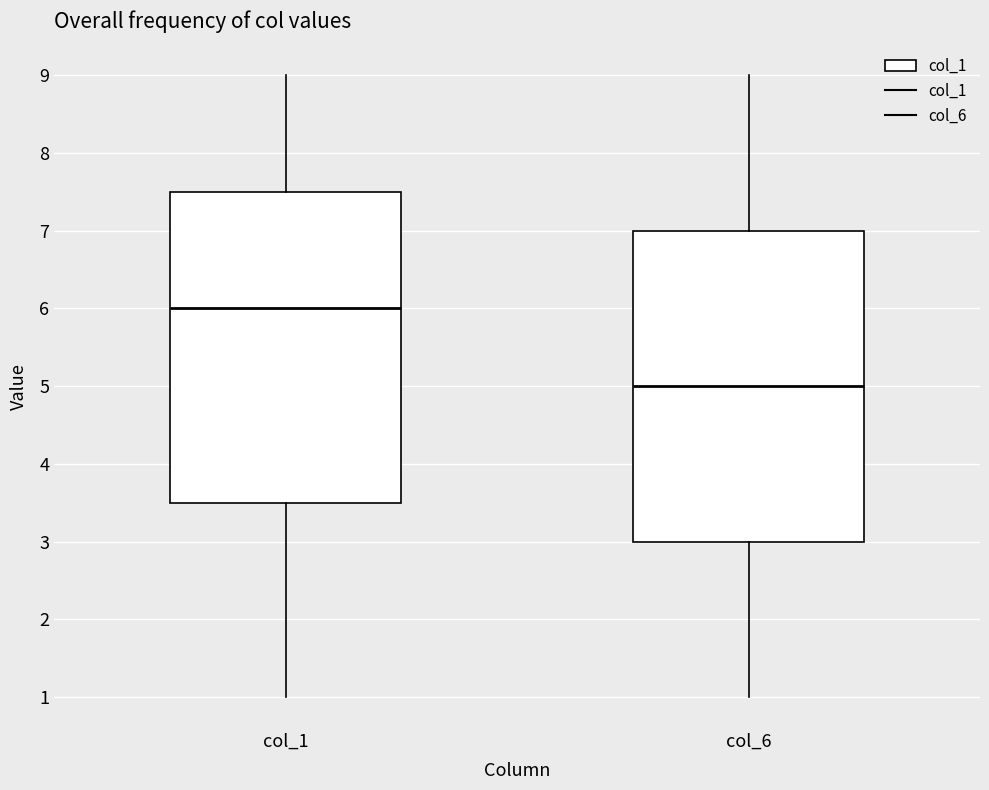

Reading left to right, read every box against the y-axis: the position of its median line, the range the box covers, and the ends of its whiskers. The values are not printed on the chart, so give them approximately, as read against the axis.

col_1: median 6.0, box 3.5 to 7.5, whiskers 1.0 to 9.0
col_6: median 5.0, box 3.0 to 7.0, whiskers 1.0 to 9.0